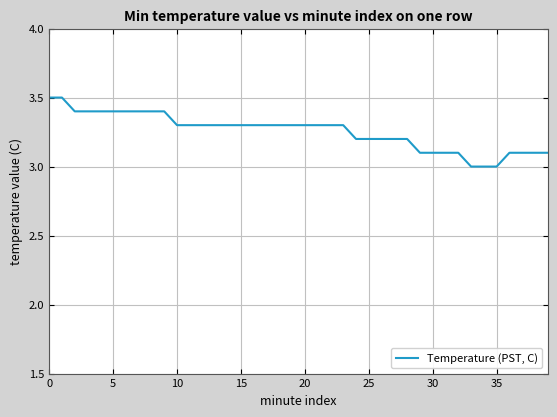

What is the difference between the maximum and minimum values?

0.5